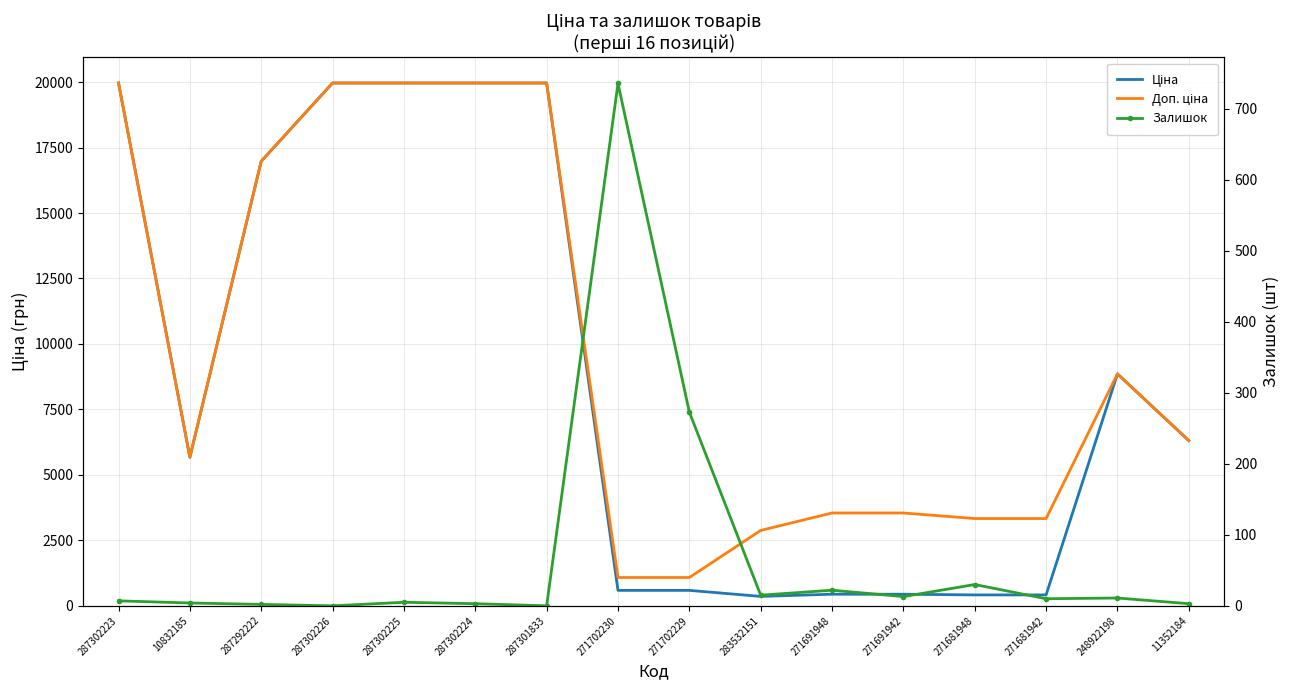

List the series in order of their peak value, lowest first.

Залишок, Ціна, Доп. ціна